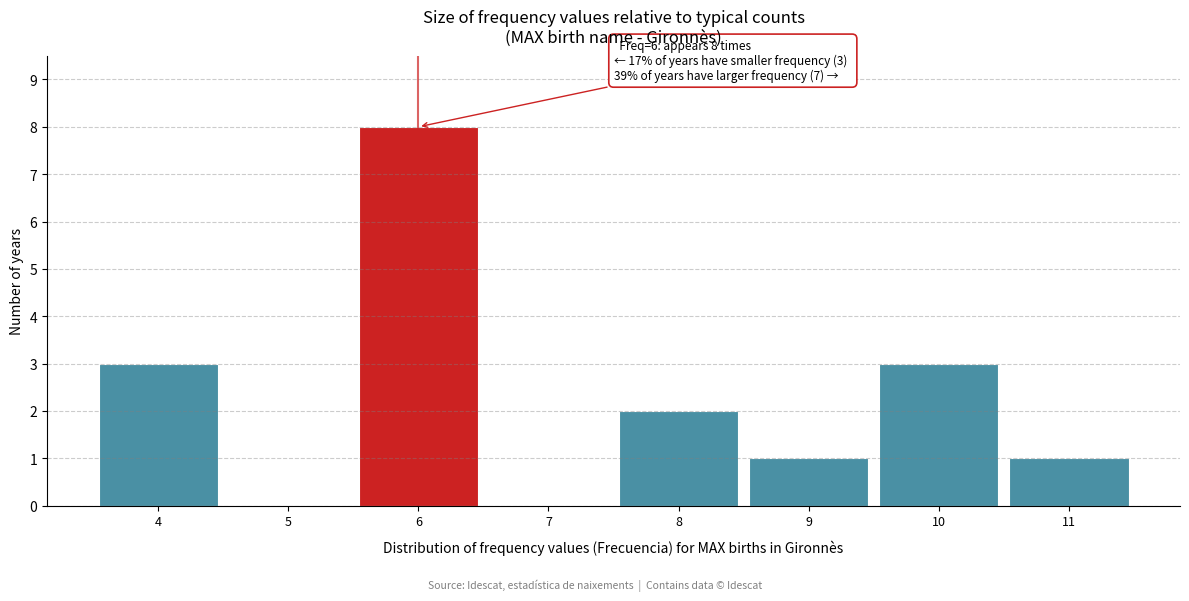

Which range on the x-axis has the tallest bar?

5.5 to 6.5